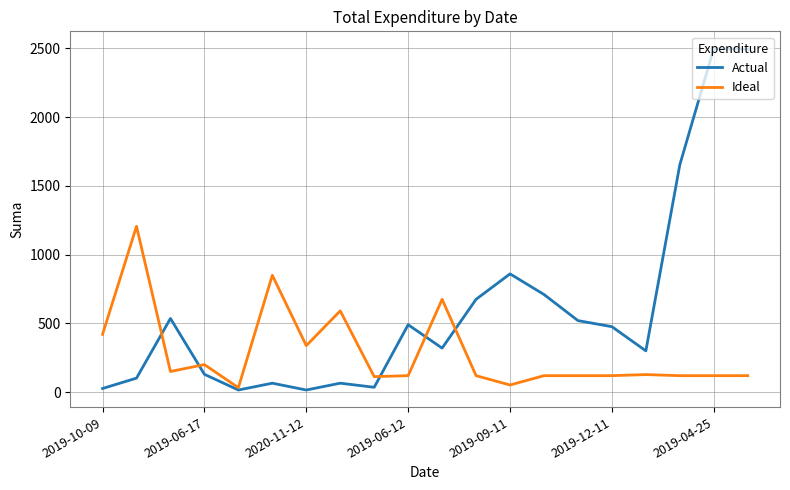

Which series has the largest total across all categories?

Actual